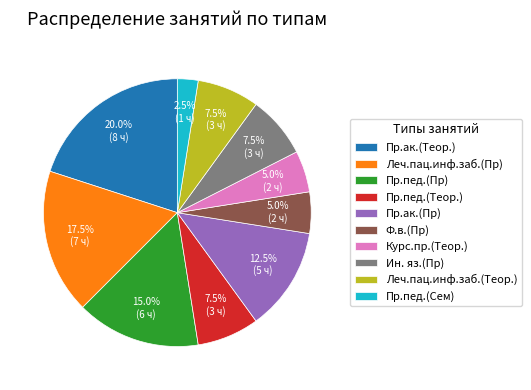

Which slice is the smallest?

Пр.пед.(Сем)